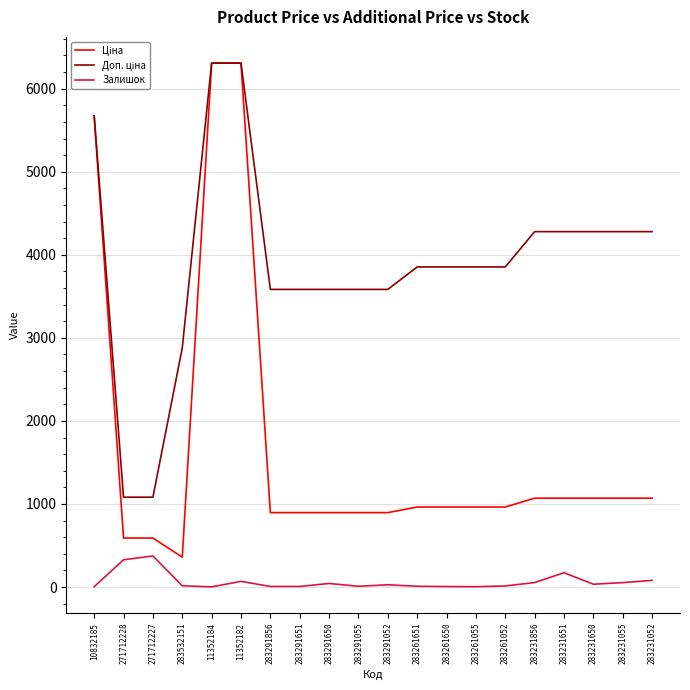

The Залишок series shows 27.0 at 283291052. True or false?

True